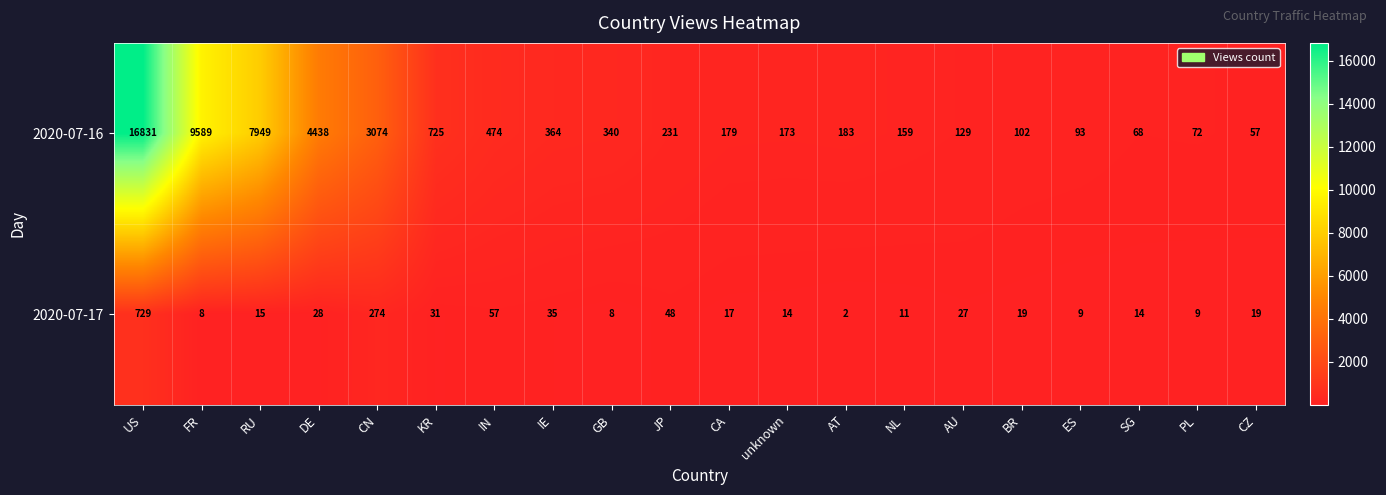

What value does the 2020-07-17 series have at IE?

35